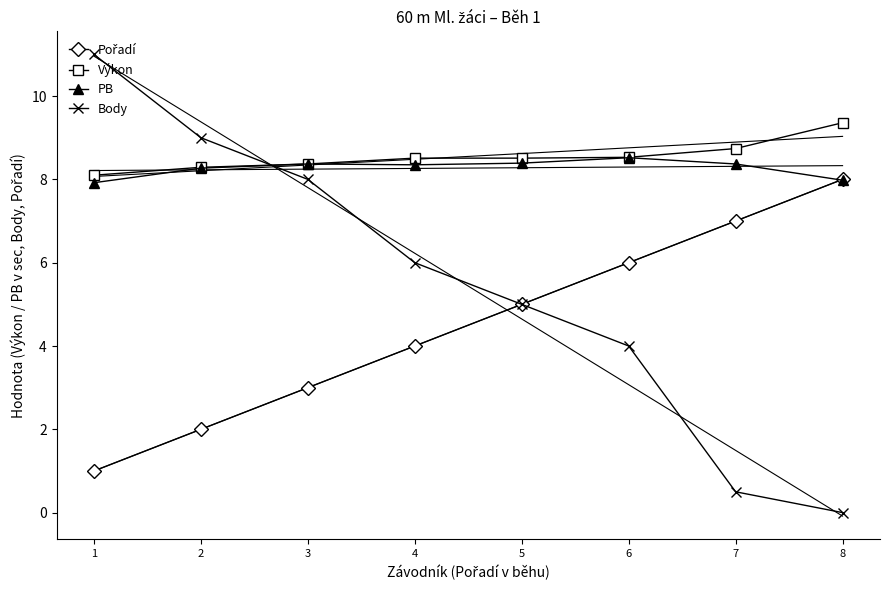

True or false: Body has a value of 3.5 at 3.

False